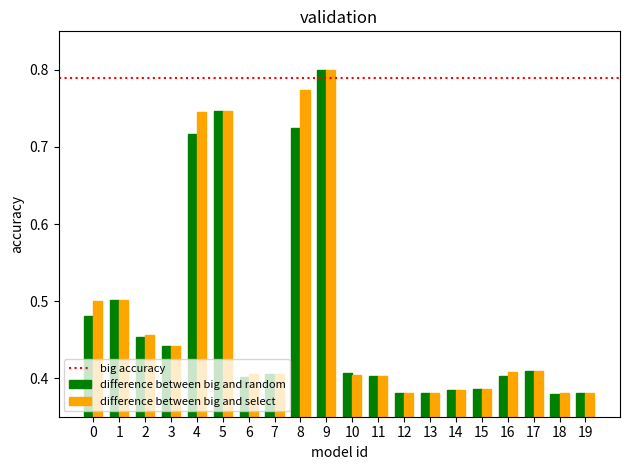

What is the sum of the difference between big and select values at 2 and 9?

1.3